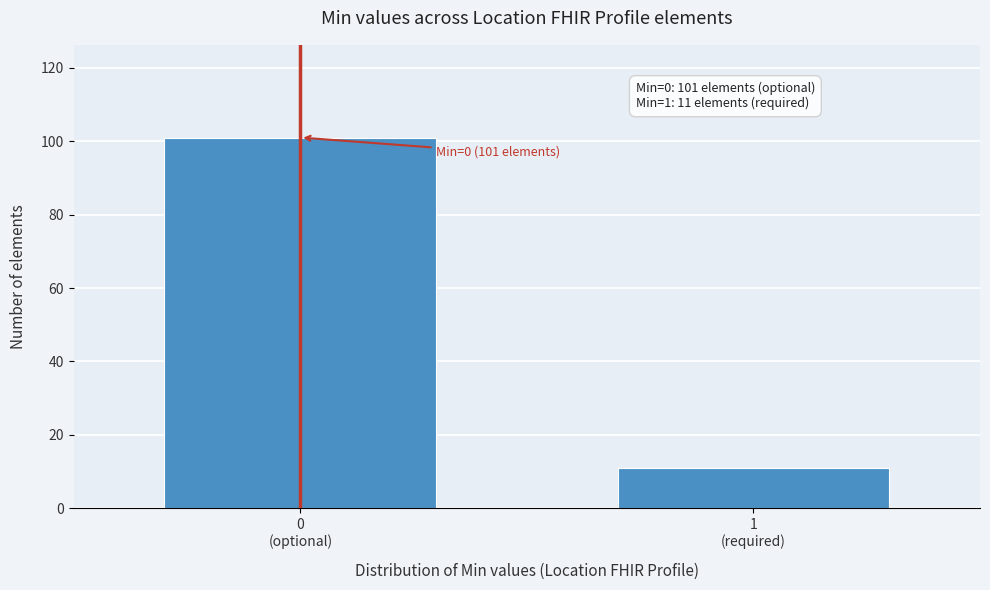

Reading right to left, extract all data points from this chart.

11	101